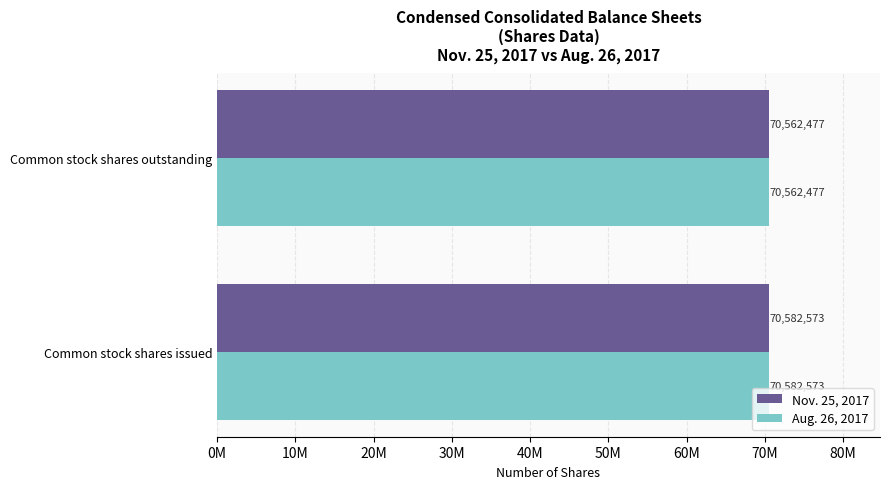

What are all the series names shown in the legend?

Nov. 25, 2017, Aug. 26, 2017